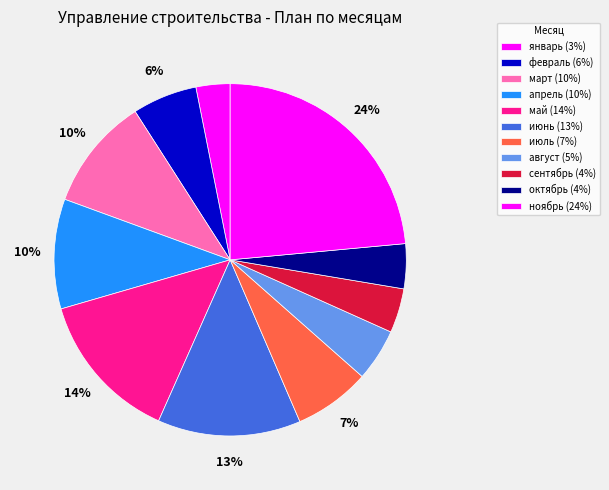

Rank the categories by value from highest to lowest.

ноябрь, май, июнь, март, апрель, июль, февраль, август, октябрь, сентябрь, январь